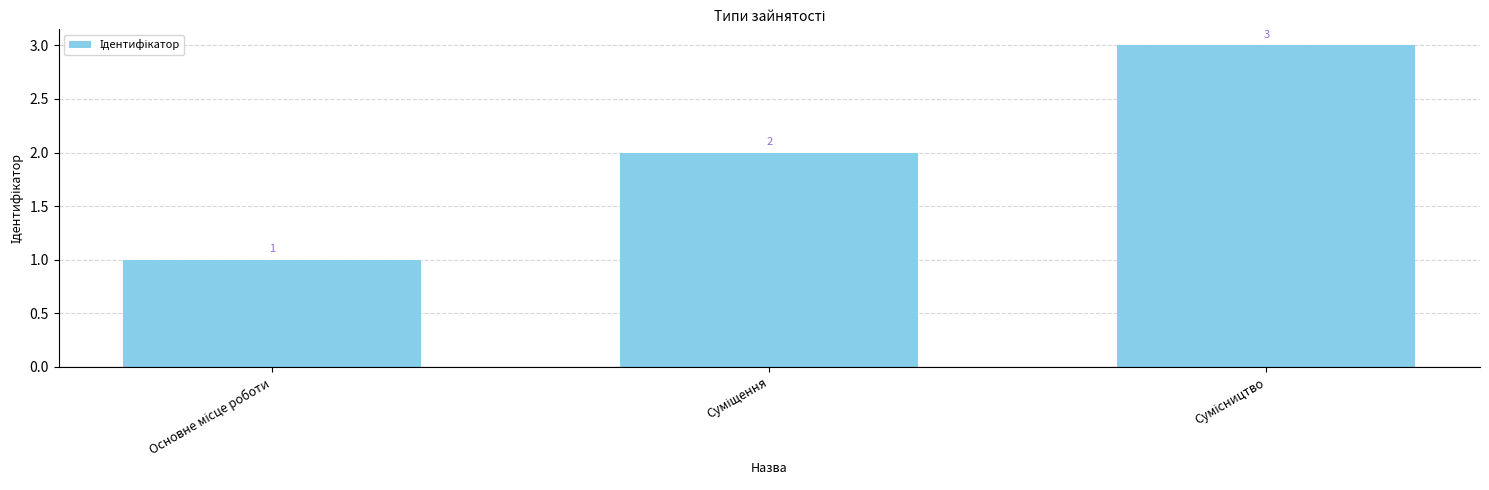

What is the value of the 3rd bar from the left?

3